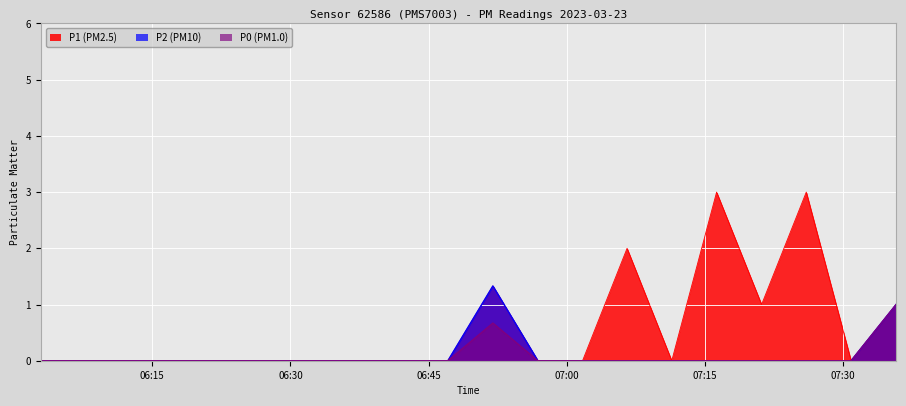

Reading left to right, list all the values displayed in this chart.

P1: 0.0	0.0	0.0	0.0	0.0	0.0	0.0	0.0	0.0	0.0	1.3	0.0	0.0	2.0	0.0	3.0	1.0	3.0	0.0	1.0
P2: 0.0	0.0	0.0	0.0	0.0	0.0	0.0	0.0	0.0	0.0	1.3	0.0	0.0	0.0	0.0	0.0	0.0	0.0	0.0	1.0
P0: 0.0	0.0	0.0	0.0	0.0	0.0	0.0	0.0	0.0	0.0	0.7	0.0	0.0	0.0	0.0	0.0	0.0	0.0	0.0	1.0